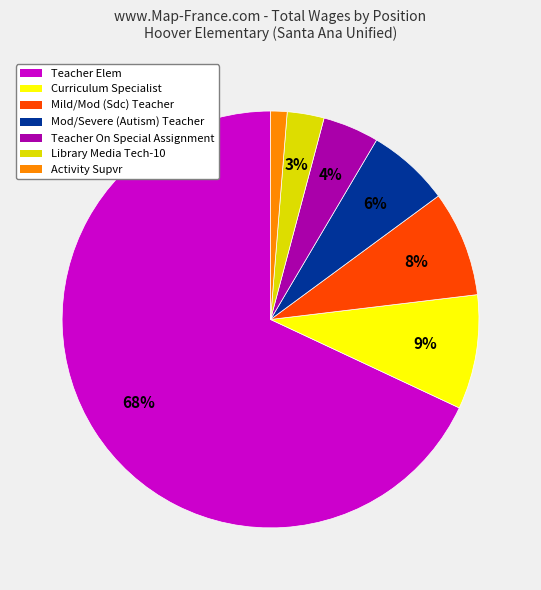

What percentage is the Activity Supvr slice, to the nearest percent?

1%